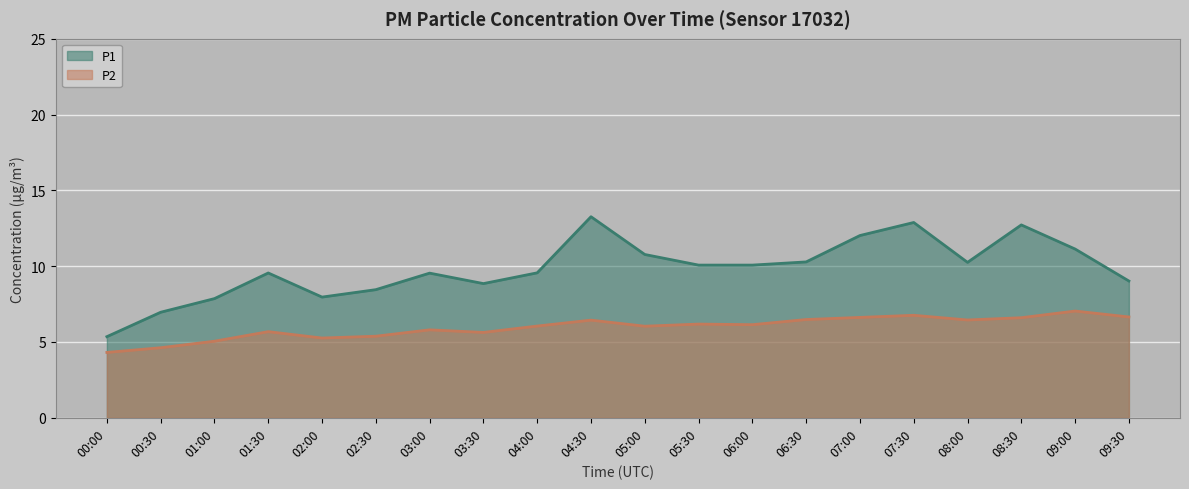

What is the maximum value for P1?

13.3